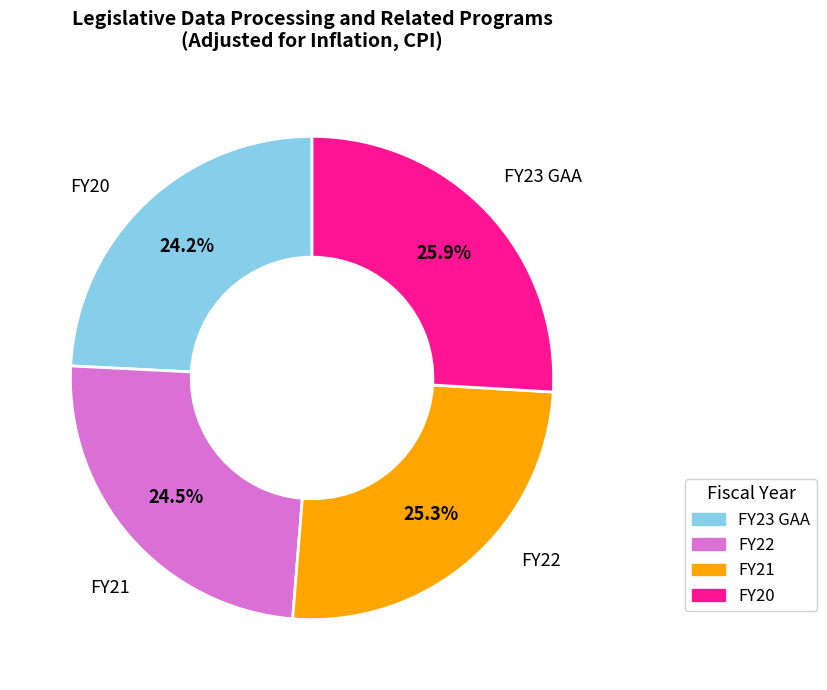

Does any single category account for the majority?

No